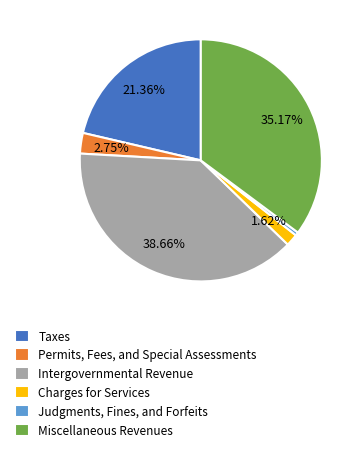

Rank the categories by value from highest to lowest.

Intergovernmental Revenue, Miscellaneous Revenues, Taxes, Permits, Fees, and Special Assessments, Charges for Services, Judgments, Fines, and Forfeits